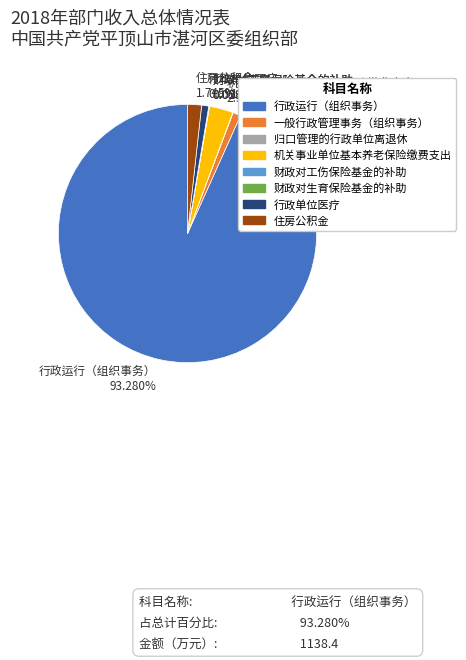

What is the majority slice?

行政运行（组织事务）